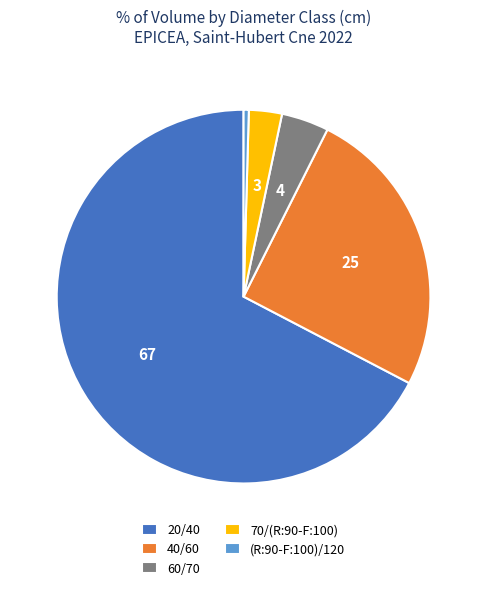

How many segments does this pie chart have?

5